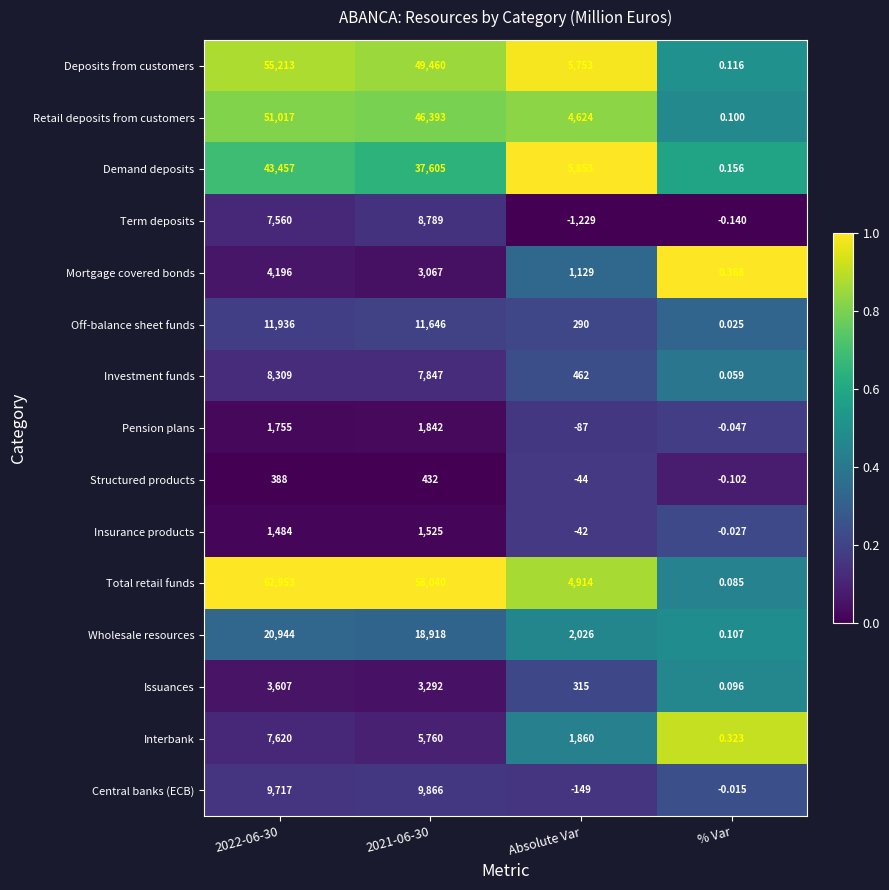

Which label corresponds to the smallest value in the chart?

Absolute Var